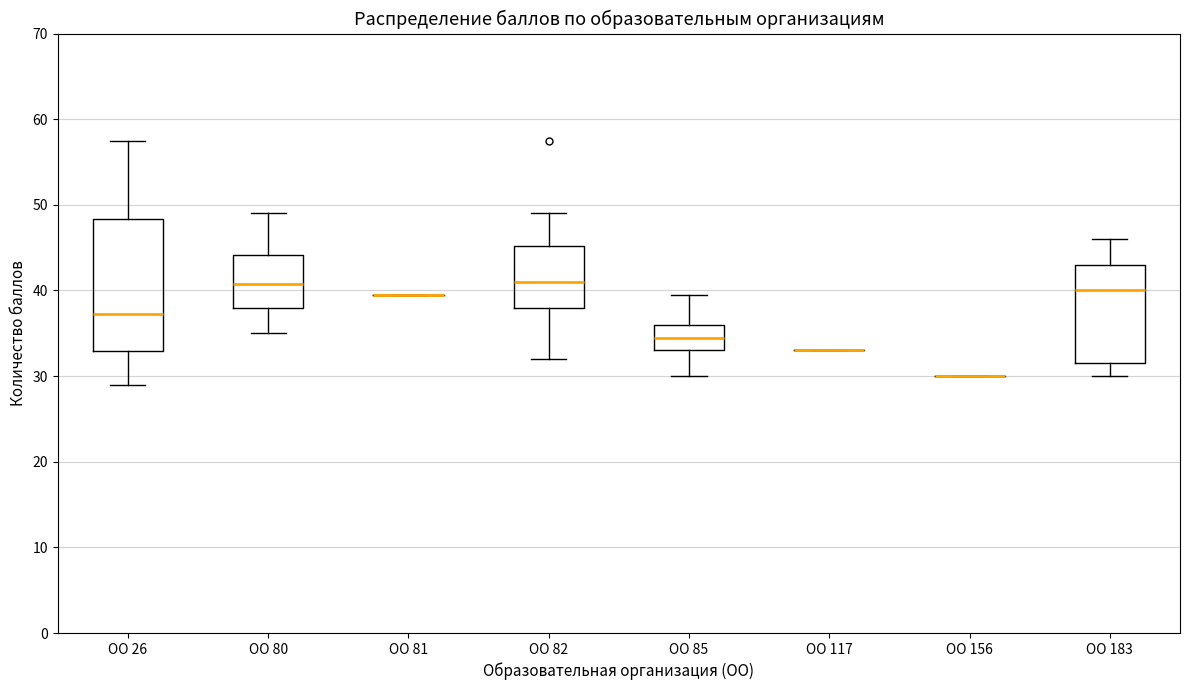

Comparing the boxes themselves (not the whiskers), which one is the tallest?

ОО 26